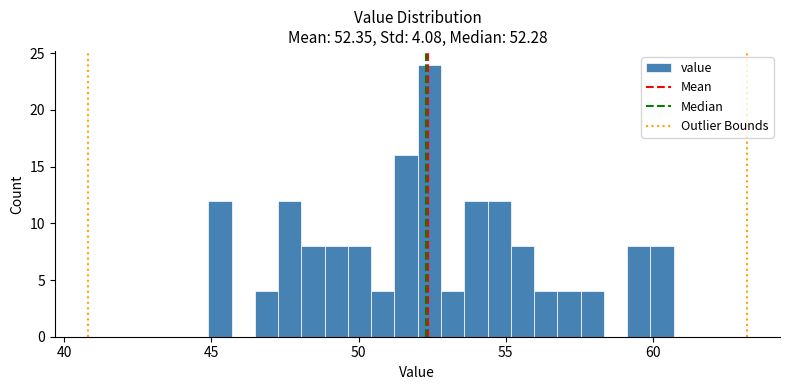

Read against the x-axis, roughly where is the centre of the tallest bar?

52.5